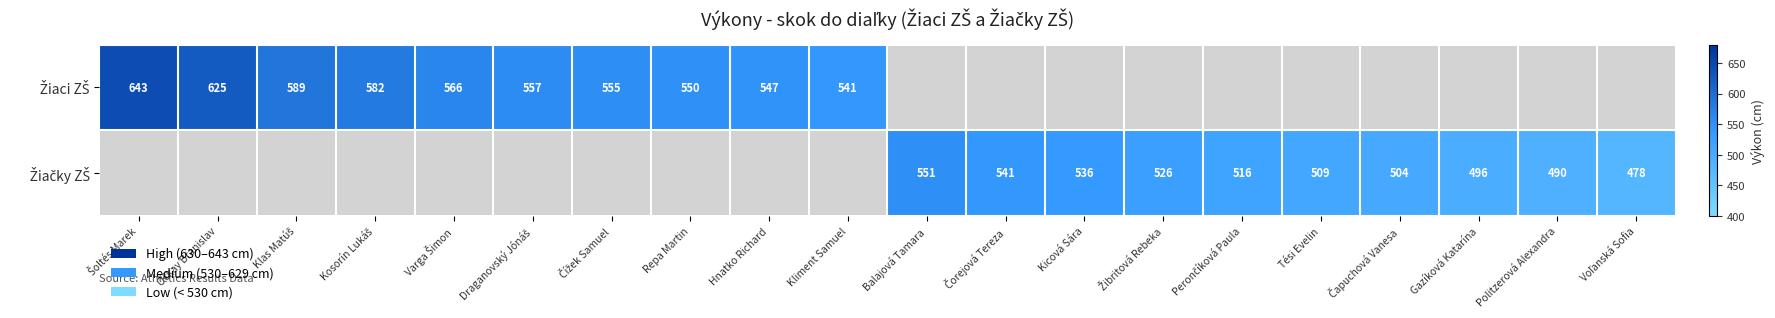

Count the number of data series in this chart.

2